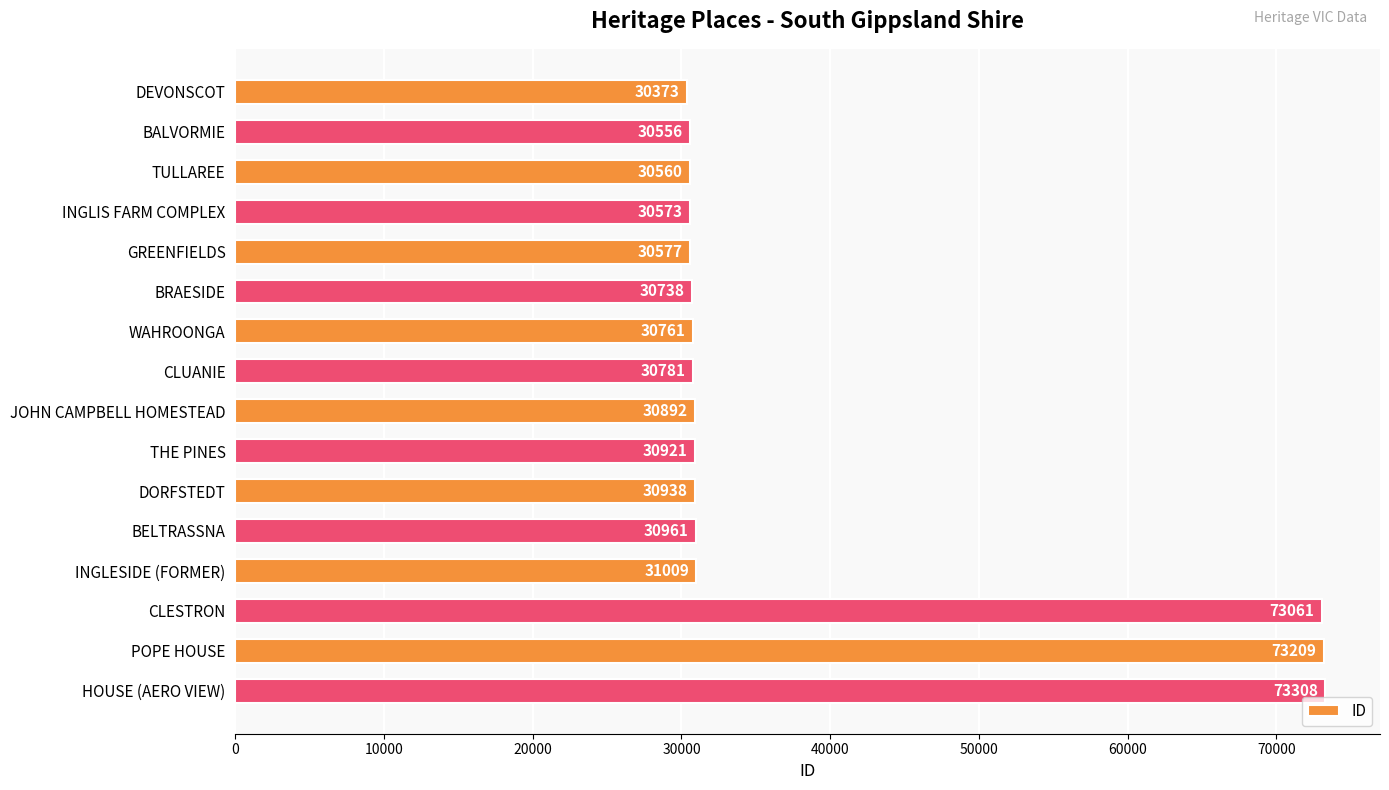

What is the difference between the maximum and second lowest values?

42752